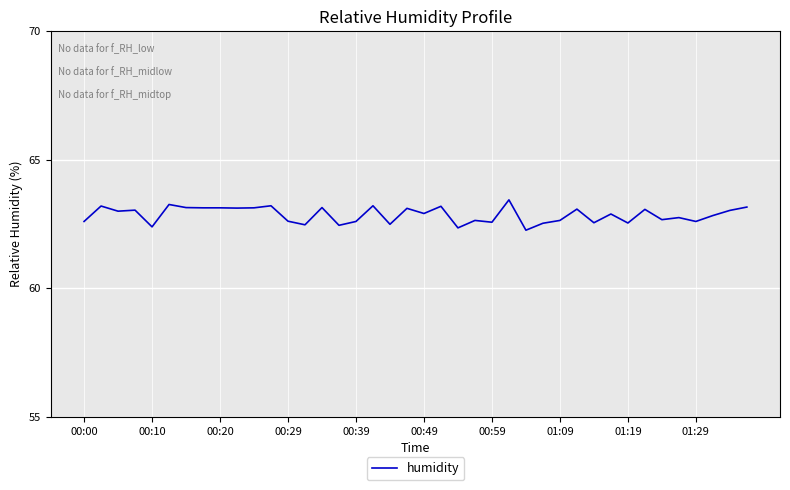

What is the difference between the maximum and minimum values?

1.2